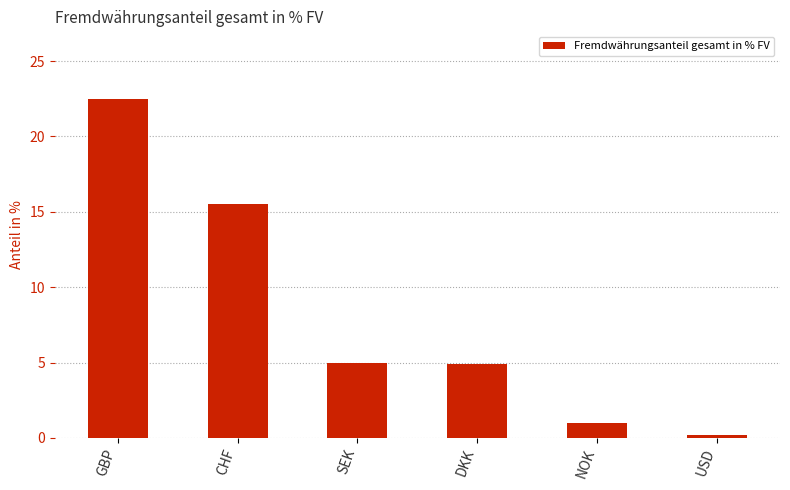

What is the change in value from DKK to USD?

-4.6